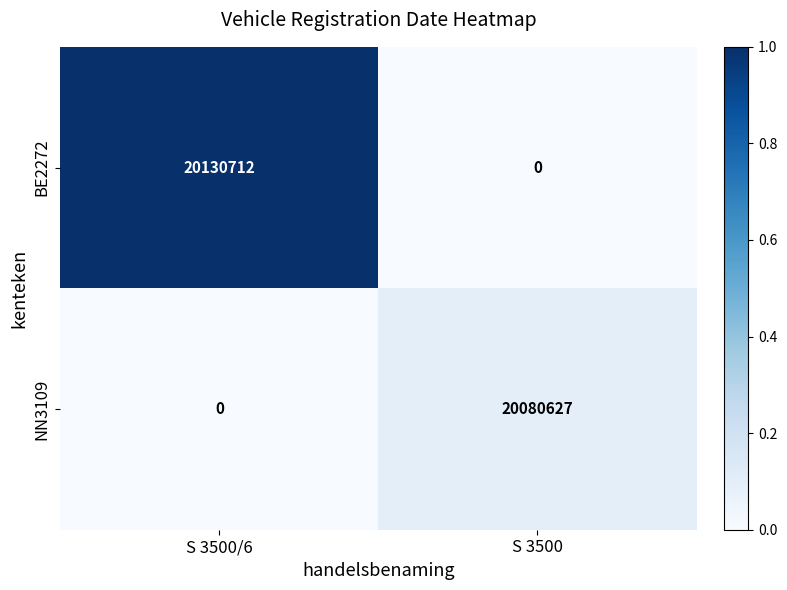

Reading left to right, extract all data points from this chart.

BE2272: S 3500/6=20130712	S 3500=0
NN3109: S 3500/6=0	S 3500=20080627